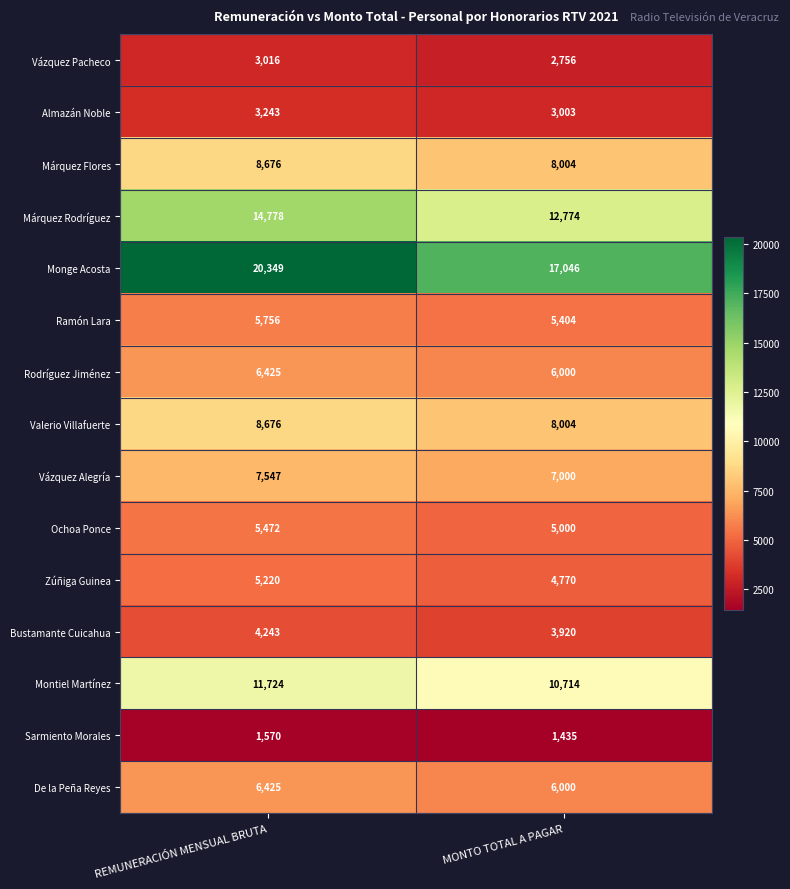

What value does the Sarmiento Morales series have at MONTO TOTAL A PAGAR?

1435